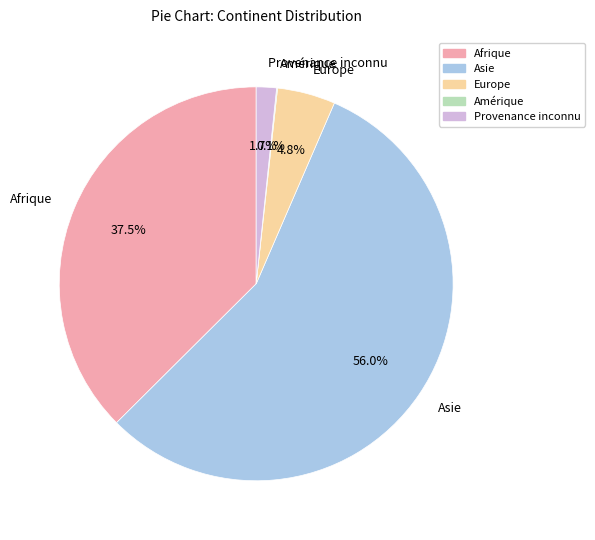

Which has a higher value, Asie or Provenance inconnu?

Asie